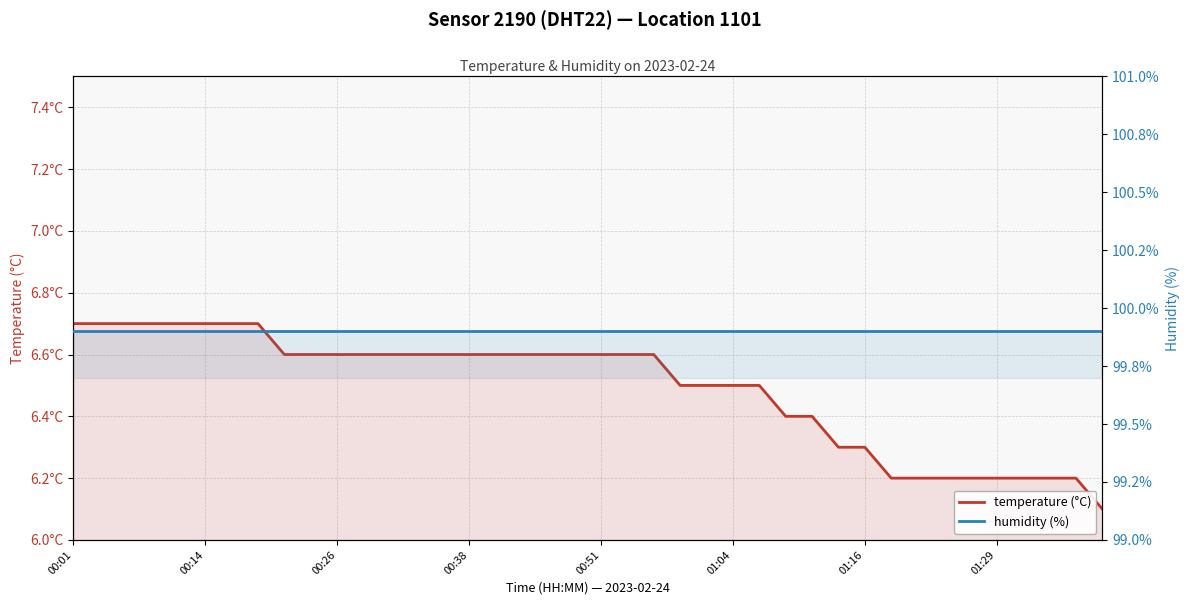

What is the difference between the maximum and minimum values in the temperature (°C) series?

0.6